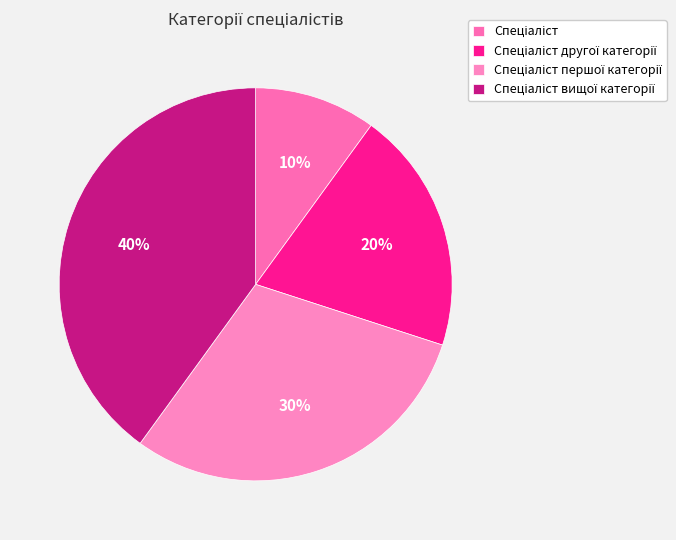

What is the smallest slice in the pie chart?

Спеціаліст